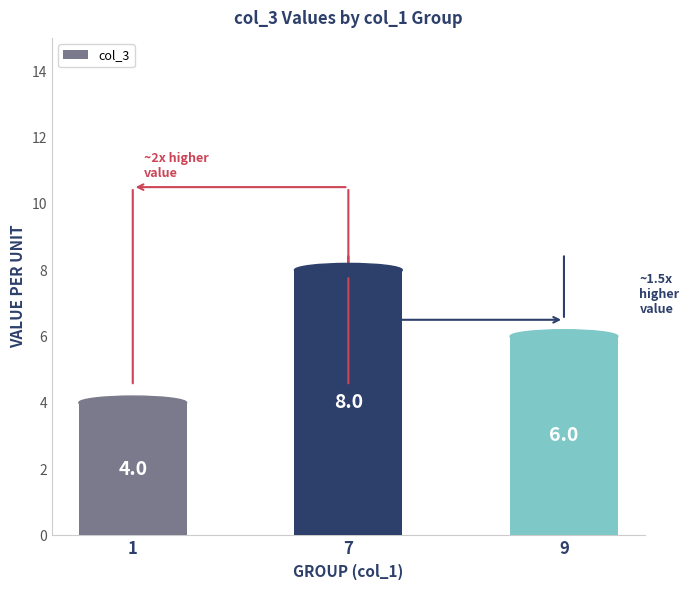

Reading left to right, what are all the values shown in this chart?

4	8	6